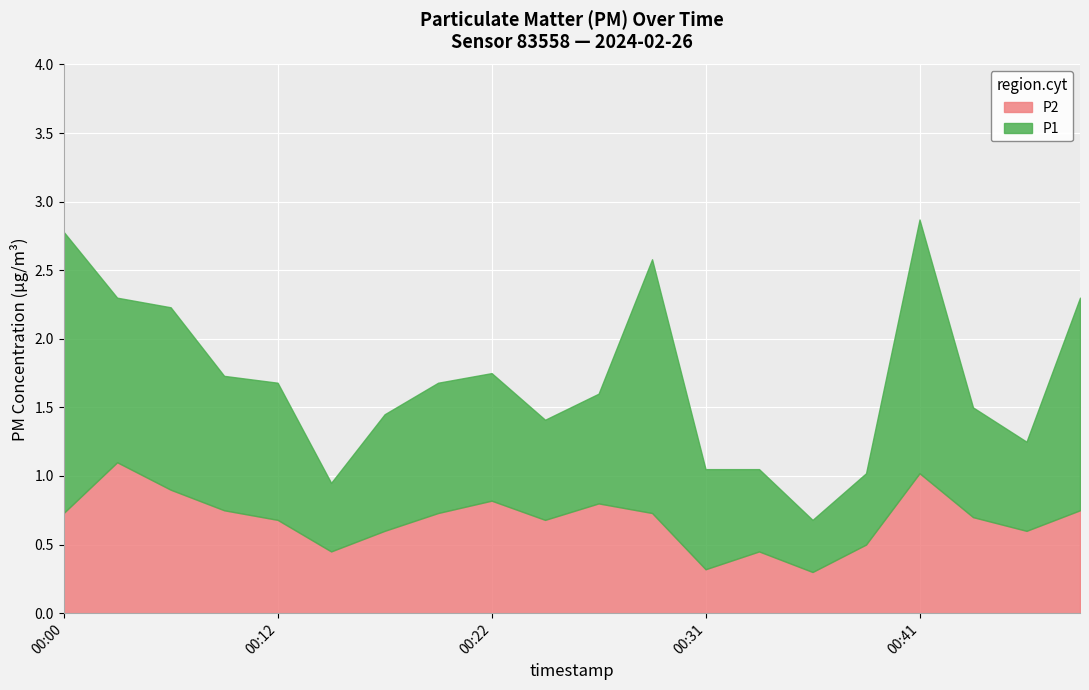

Is the value of P1 at 00:46 greater than the value of P2 at 00:36?

Yes